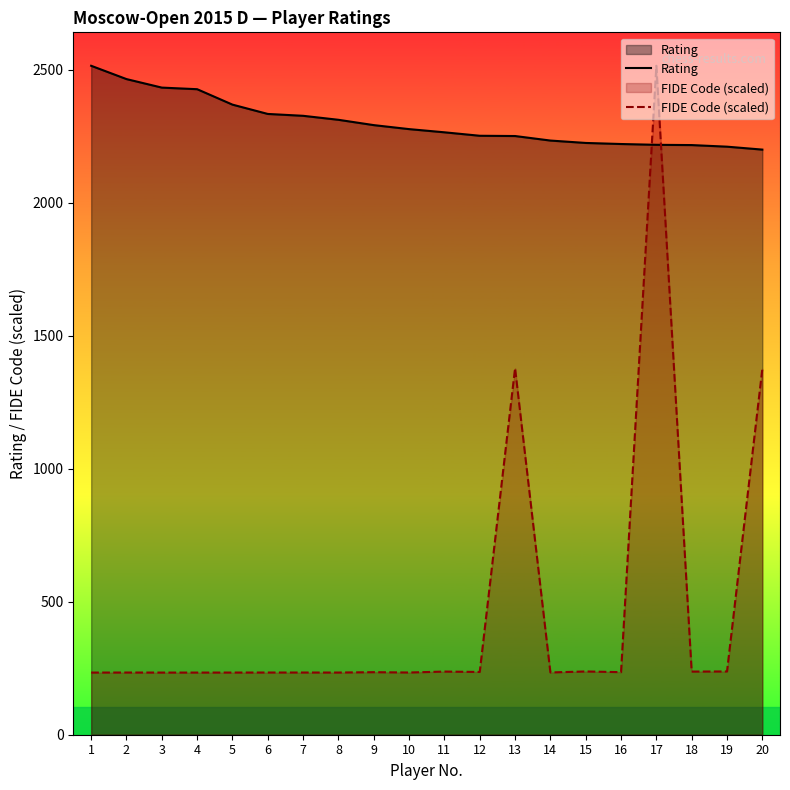

What is the highest value of the FIDE Code (scaled) series?

2514.0